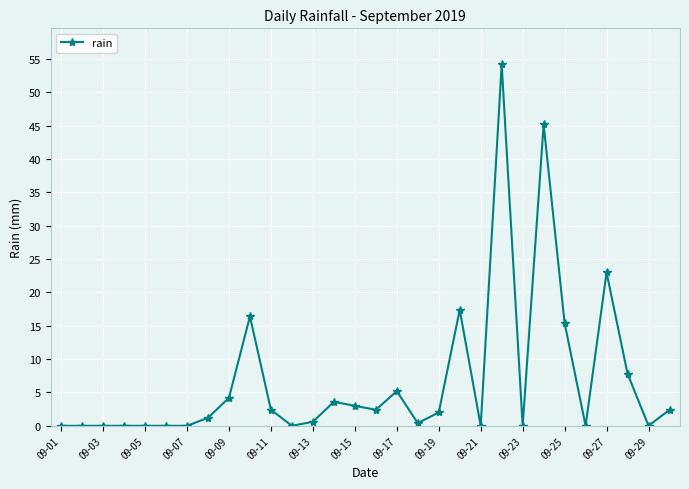

How many data points does each series have?

30